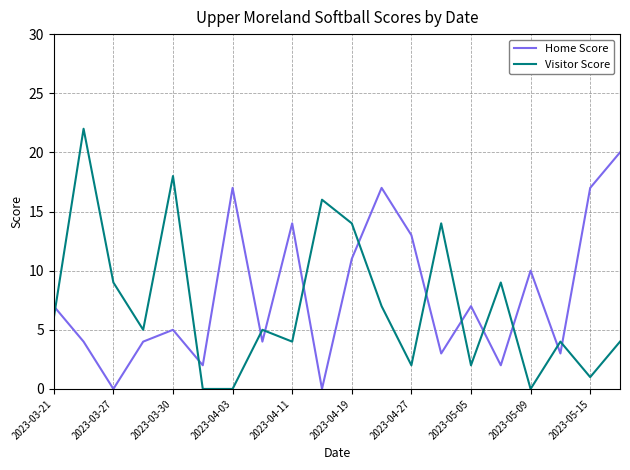

What is the maximum value for Home Score?

20